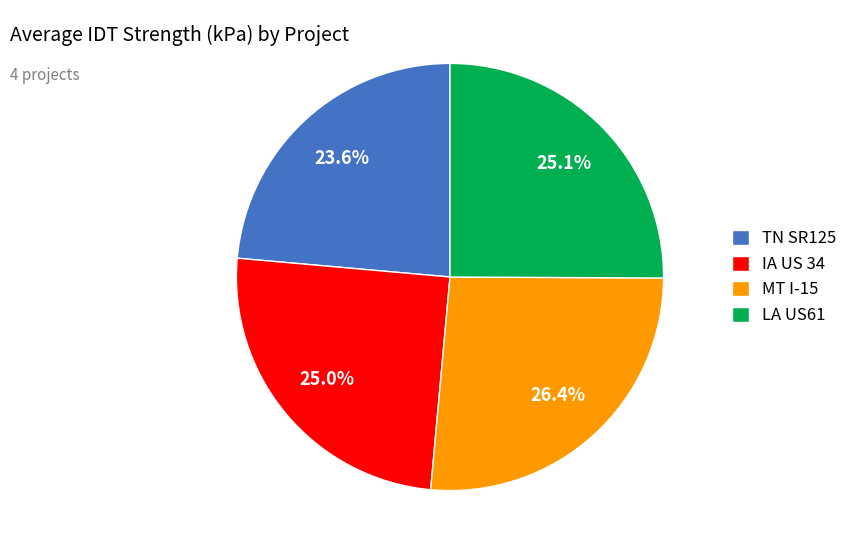

Does IA US 34 represent more than half of the total?

No